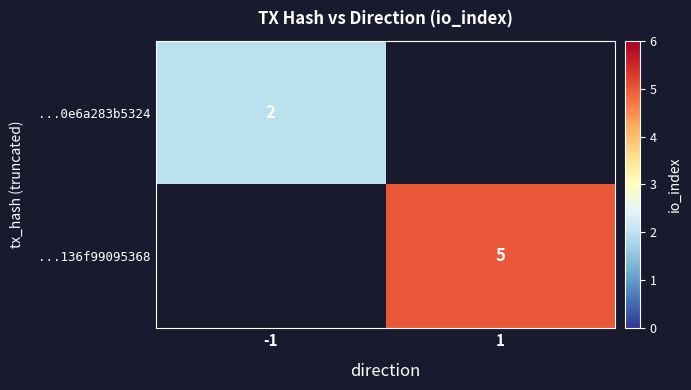

At how many categories does at least one series exceed 2?

1